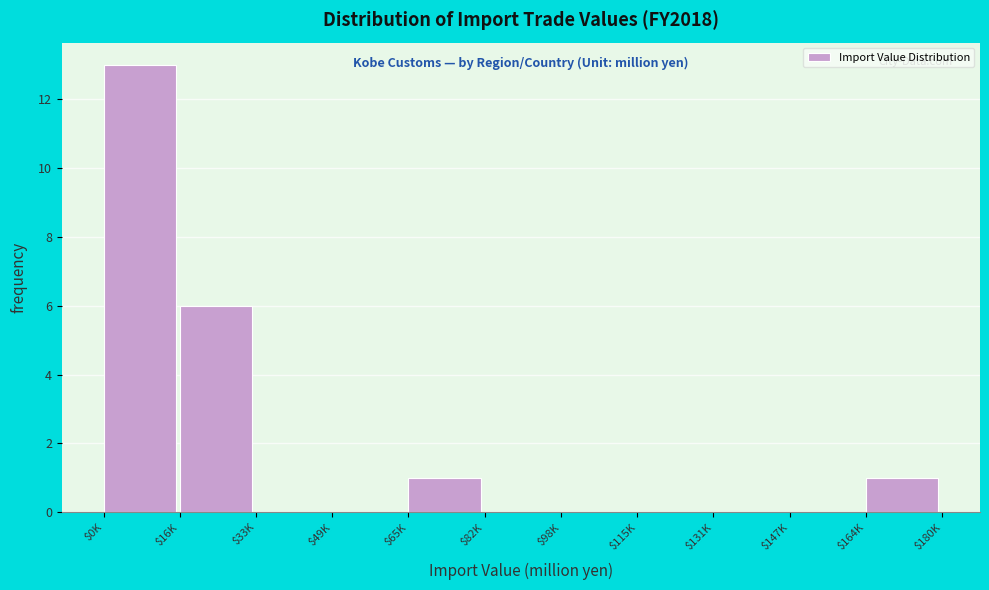

Which category has the highest value across all series?

$0K